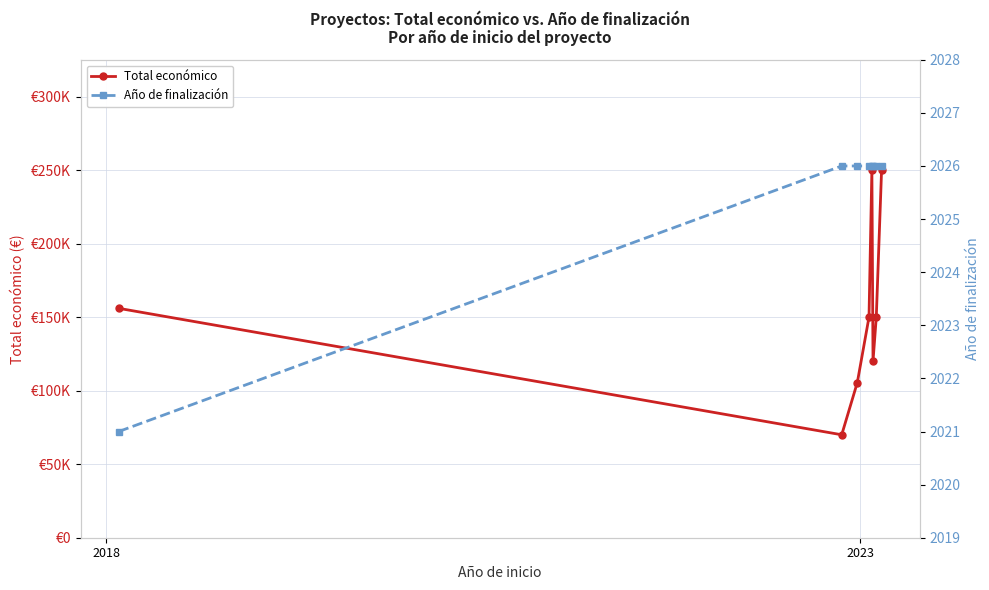

Where is Total económico nearest to the value 160000?

2018